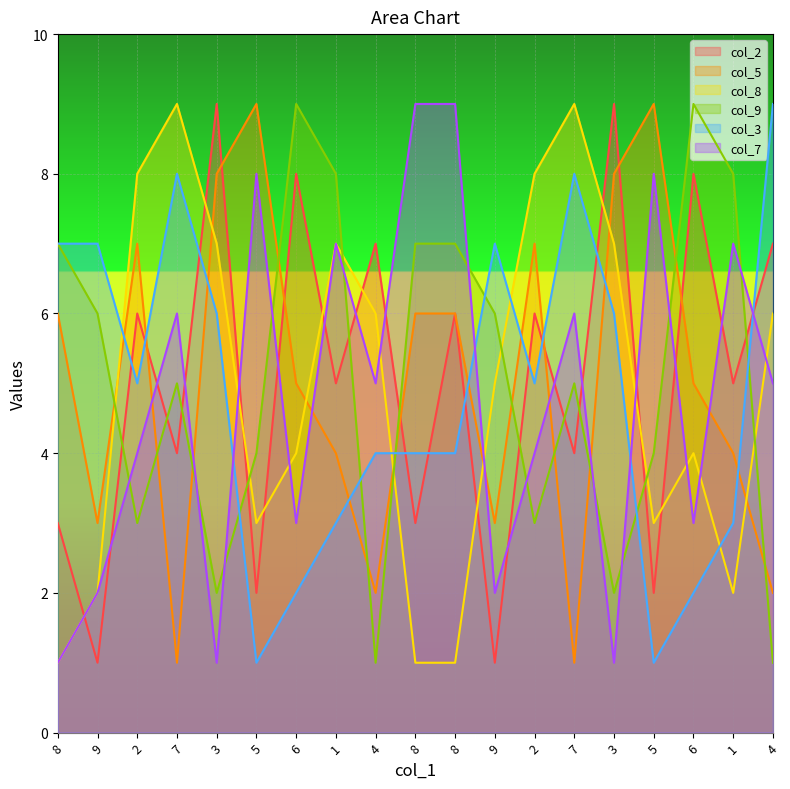

What is the spread (max minus min) of values at 8?

6